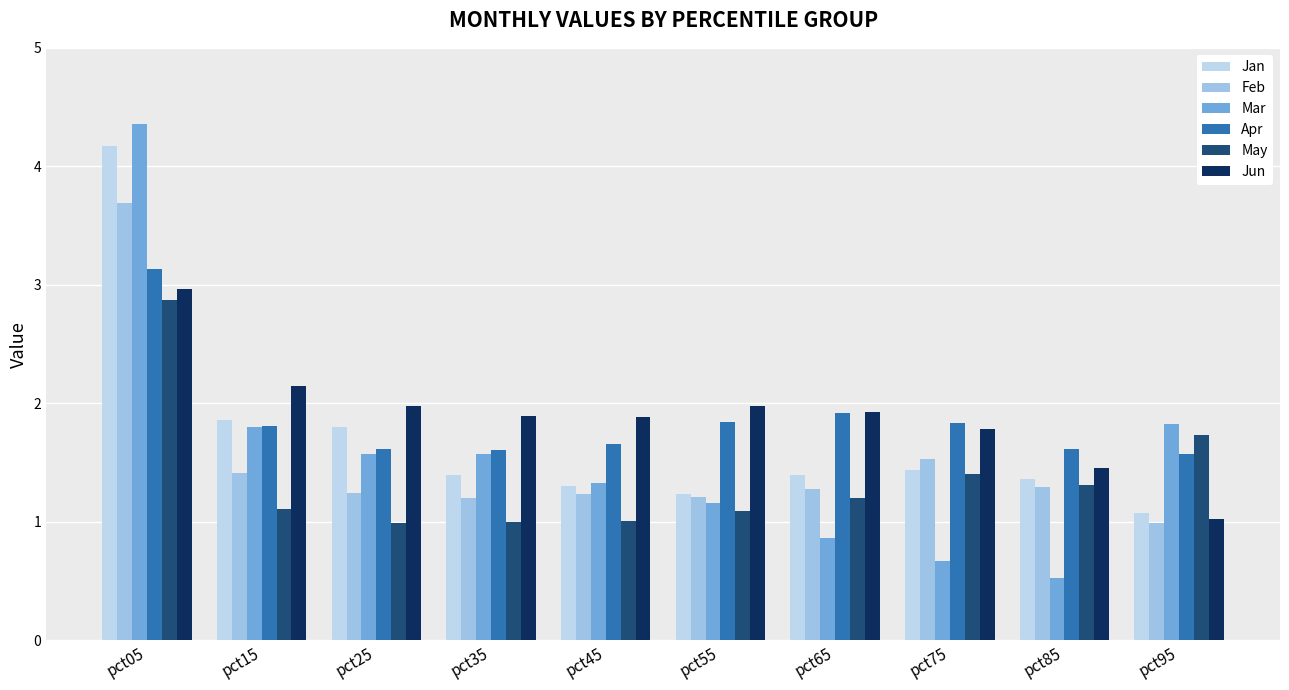

Reading right to left, what are all the values shown in this chart?

Jan: 1.1	1.4	1.4	1.4	1.2	1.3	1.4	1.8	1.9	4.2
Feb: 1.0	1.3	1.5	1.3	1.2	1.2	1.2	1.2	1.4	3.7
Mar: 1.8	0.5	0.7	0.9	1.2	1.3	1.6	1.6	1.8	4.4
Apr: 1.6	1.6	1.8	1.9	1.8	1.7	1.6	1.6	1.8	3.1
May: 1.7	1.3	1.4	1.2	1.1	1.0	1.0	1.0	1.1	2.9
Jun: 1.0	1.5	1.8	1.9	2.0	1.9	1.9	2.0	2.2	3.0